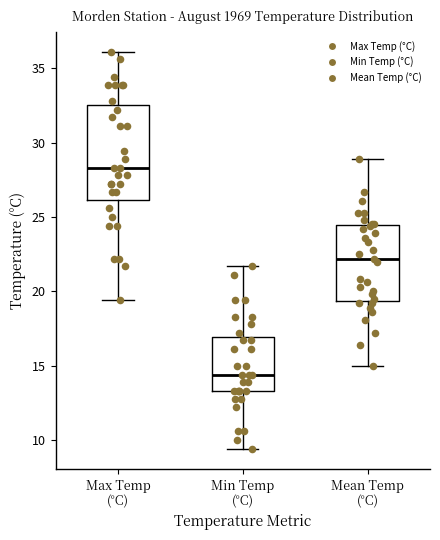

Where is the upper edge of the box for Max Temp (°C) on the y-axis? The values are not printed on the chart, so give them approximately, as read against the axis.

32.5